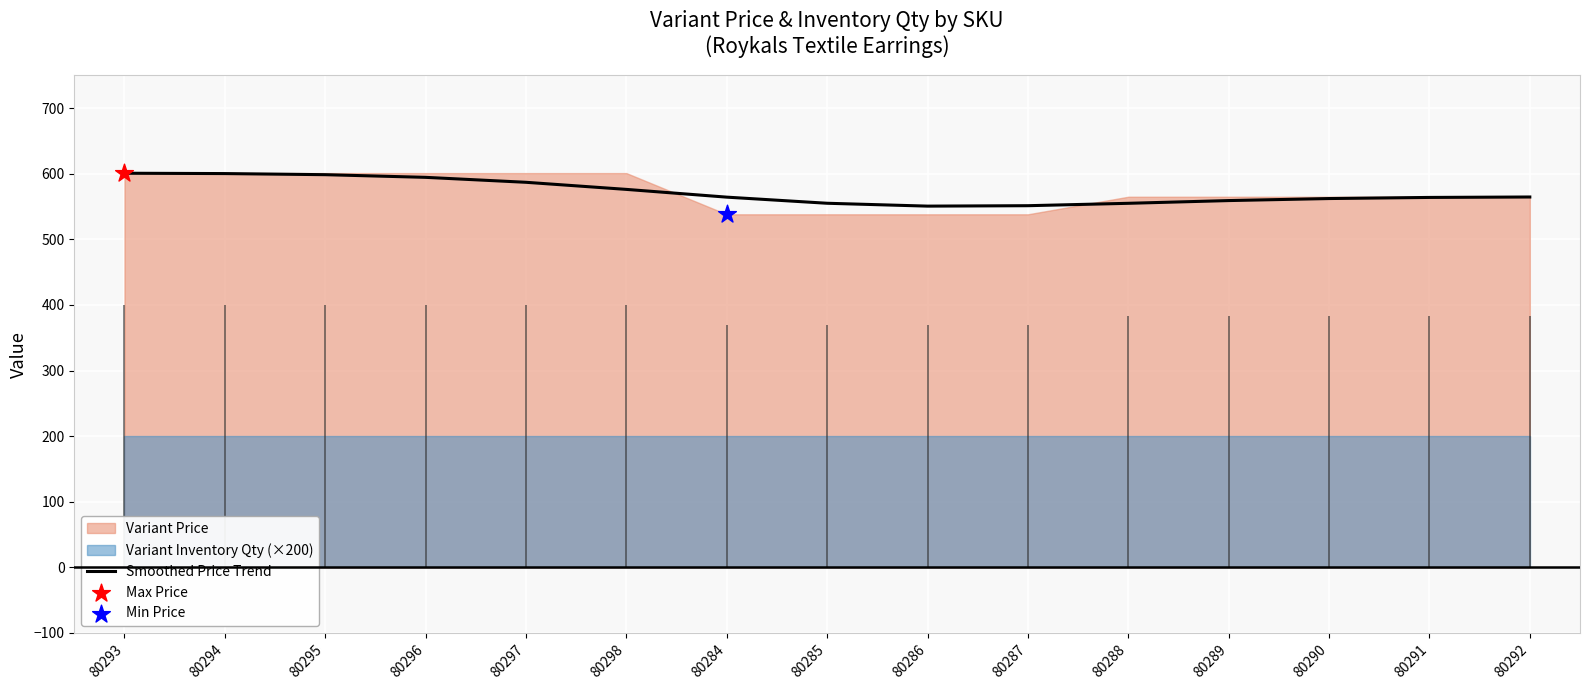

What is the change in value from 80294 to 80298?

-24.1